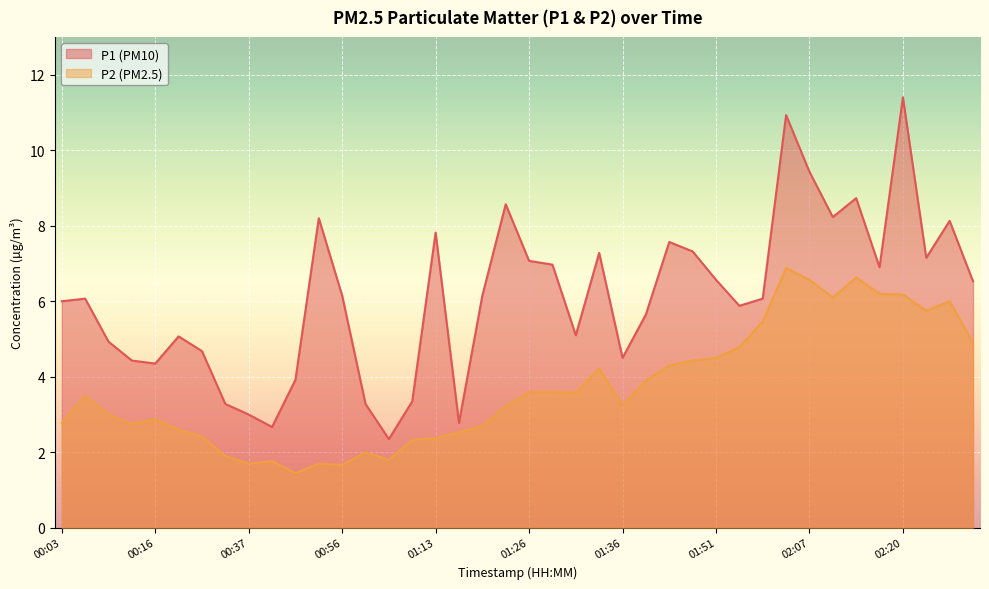

Which series changed the most between 00:11 and 02:20?

P1